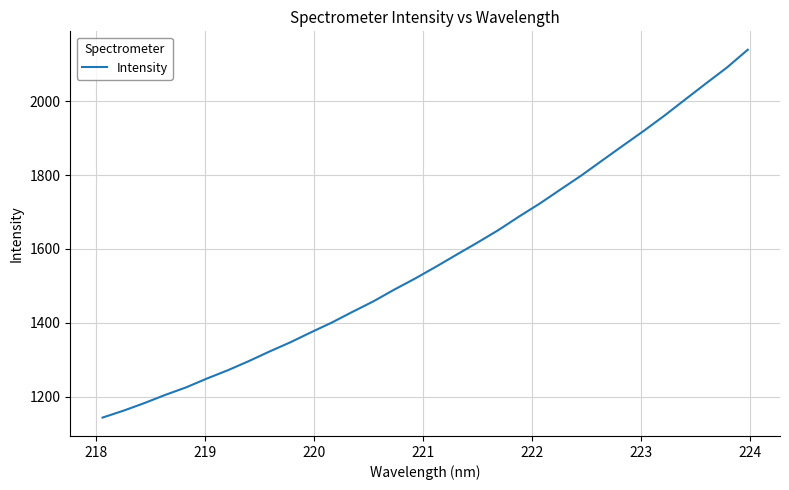

What is the minimum value shown in the chart?

1143.6